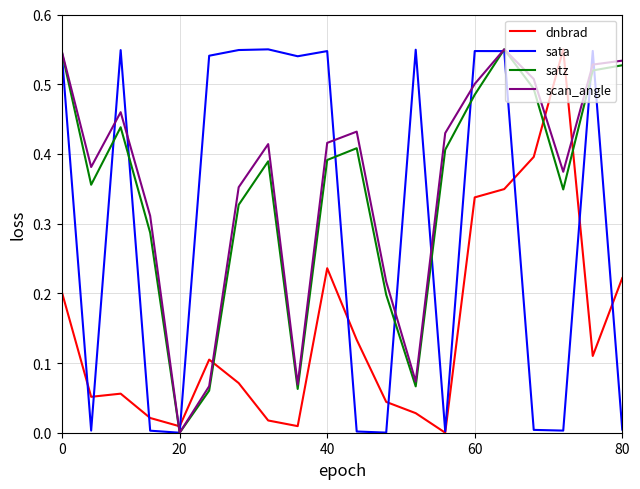

How many intersections are there between dnbrad and satz?

4